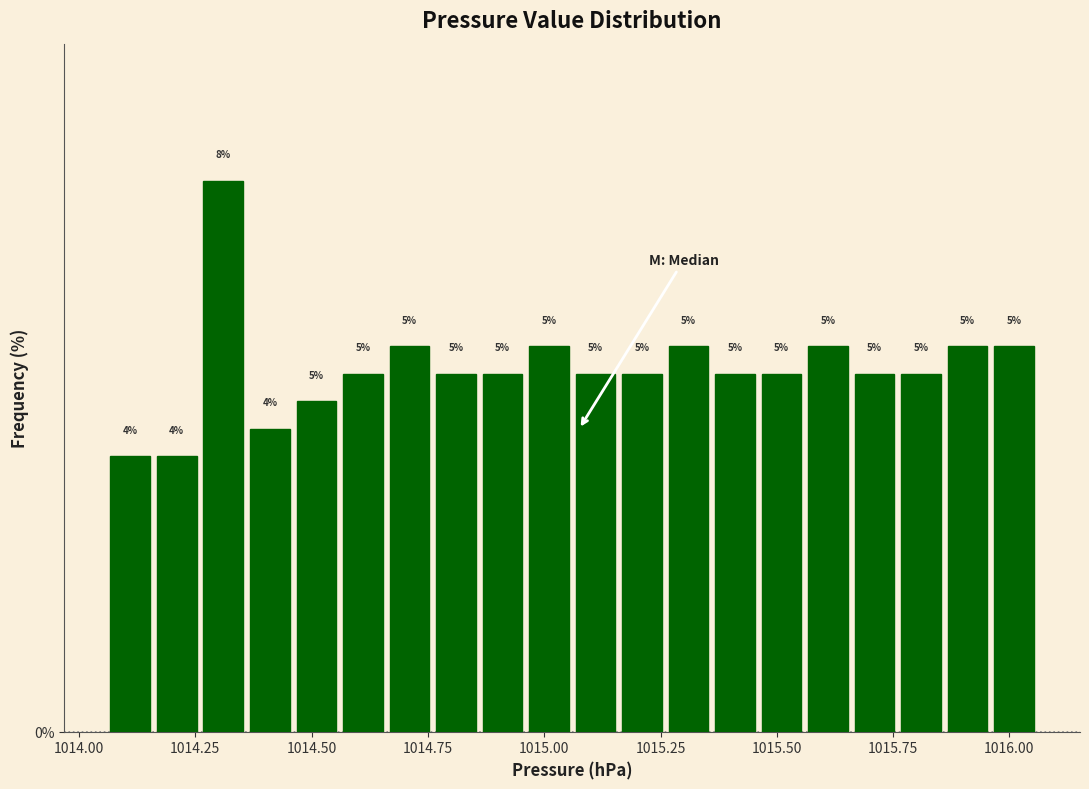

Read against the x-axis, roughly where is the centre of the tallest bar?

1014.30